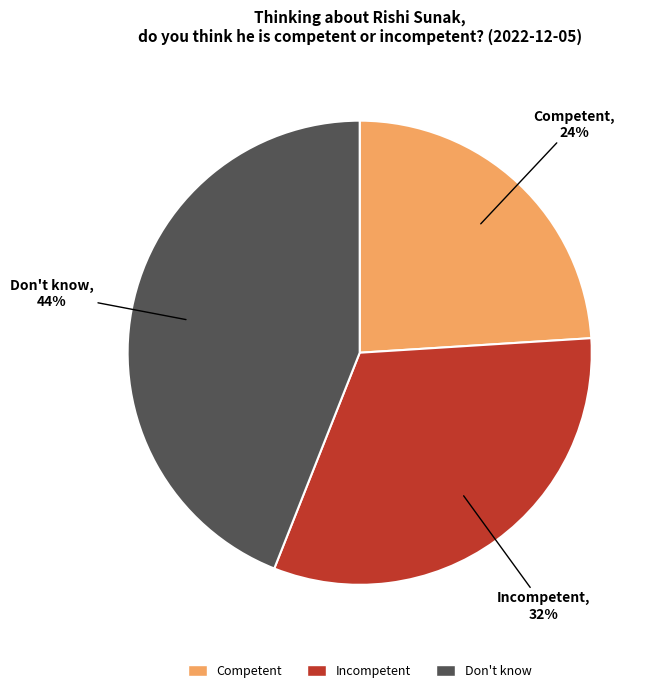

Which category has the smallest portion of the pie?

Competent